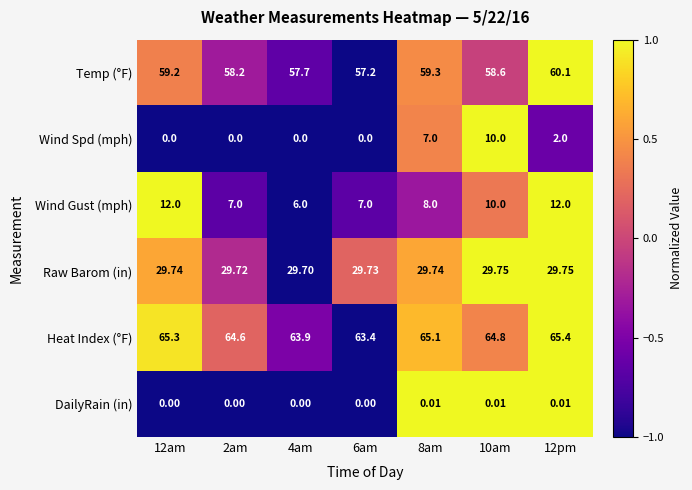

Which series has the widest spread of values?

Wind Spd (mph)